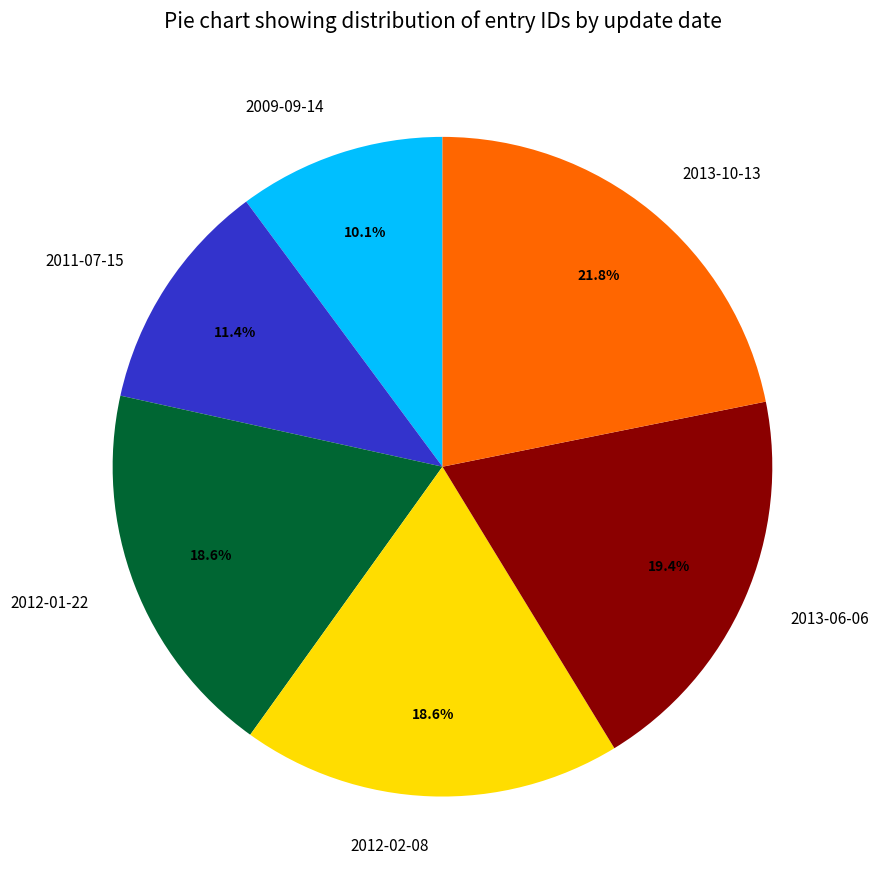

How many slices are in this pie chart?

6